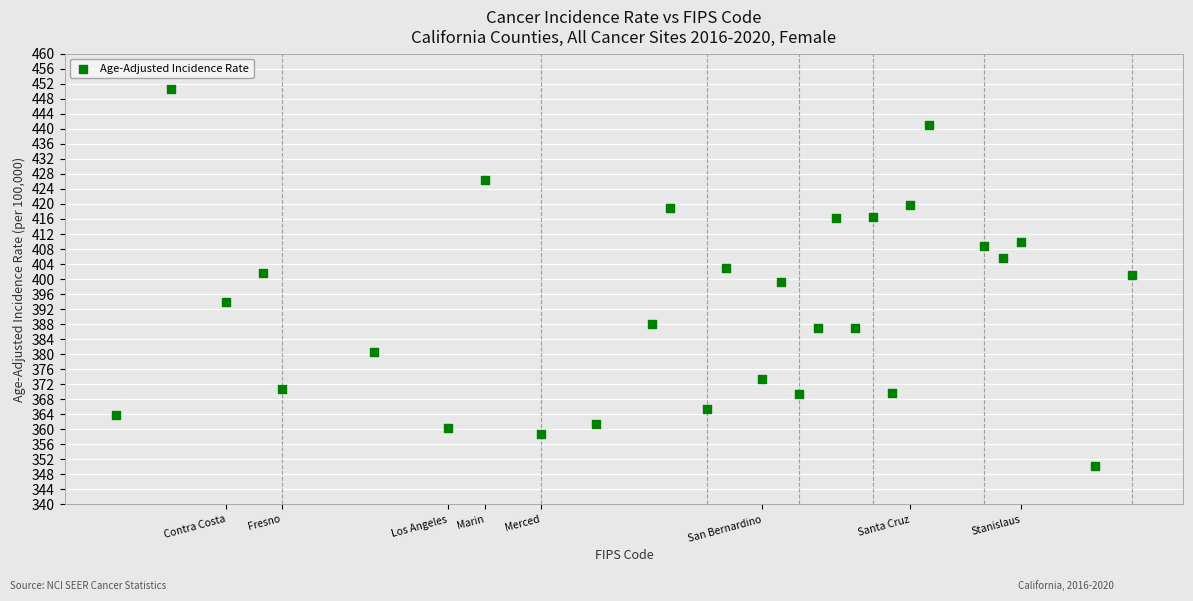

What is the range of Y values (max minus min)?

100.2